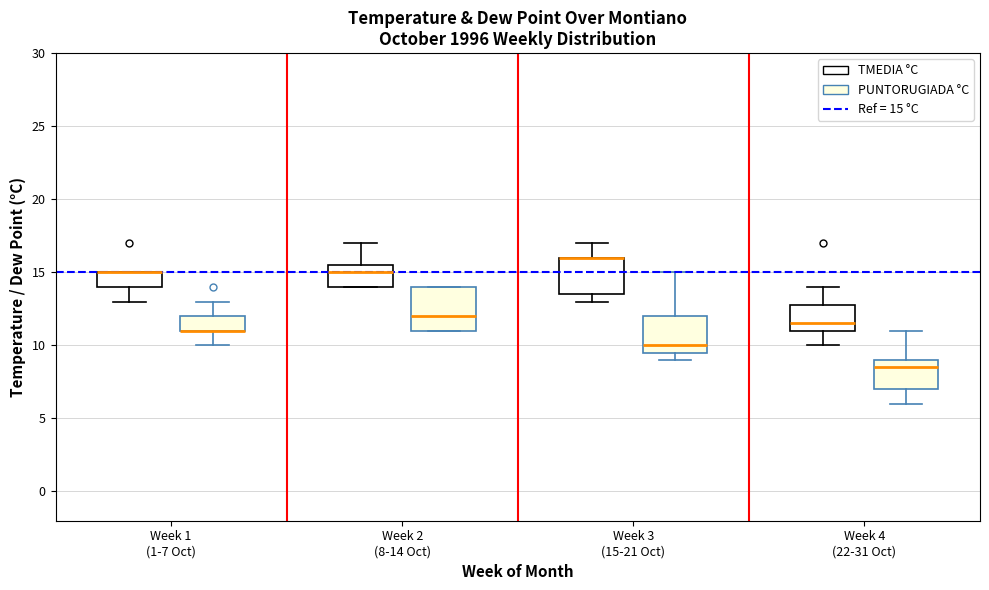

Reading left to right, read every box against the y-axis: the position of its median line, the range the box covers, and the ends of its whiskers. The values are not printed on the chart, so give them approximately, as read against the axis.

Week 1 (1-7 Oct) (TMEDIA °C): median 15.0 (drawn on the box's upper edge), box 14.0 to 15.0, whiskers 13.0 to 15.0
Week 1 (1-7 Oct) (PUNTORUGIADA °C): median 11.0 (drawn on the box's lower edge), box 11.0 to 12.0, whiskers 10.0 to 13.0
Week 2 (8-14 Oct) (TMEDIA °C): median 15.0, box 14.0 to 15.5, whiskers 14.0 to 17.0
Week 2 (8-14 Oct) (PUNTORUGIADA °C): median 12.0, box 11.0 to 14.0, whiskers 11.0 to 14.0
Week 3 (15-21 Oct) (TMEDIA °C): median 16.0 (drawn on the box's upper edge), box 13.5 to 16.0, whiskers 13.0 to 17.0
Week 3 (15-21 Oct) (PUNTORUGIADA °C): median 10.0, box 9.5 to 12.0, whiskers 9.0 to 15.0
Week 4 (22-31 Oct) (TMEDIA °C): median 11.5, box 11.0 to 13.0, whiskers 10.0 to 14.0
Week 4 (22-31 Oct) (PUNTORUGIADA °C): median 8.5, box 7.0 to 9.0, whiskers 6.0 to 11.0